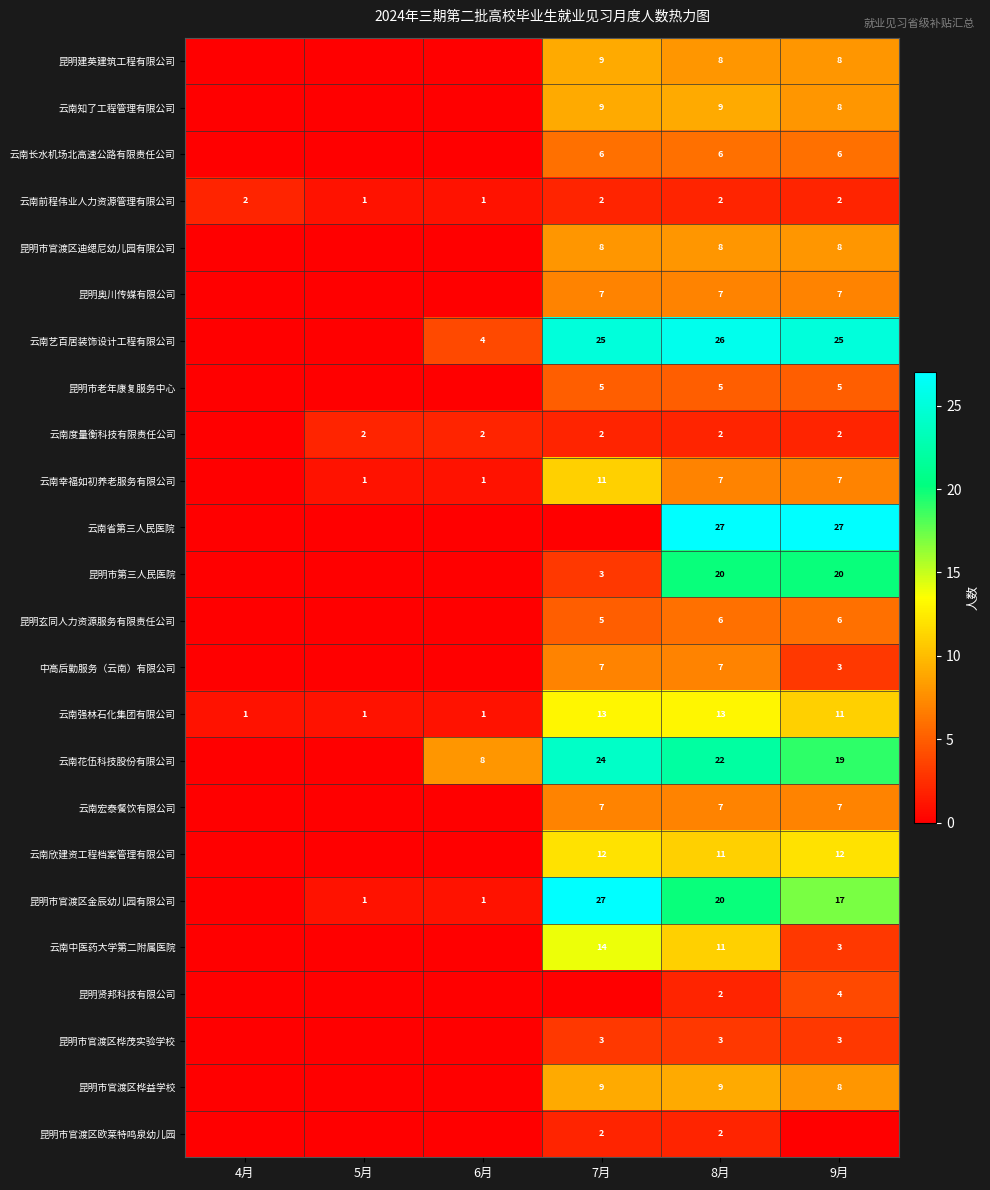

Is the value of 云南艺百居装饰设计工程有限公司 at 8月 greater than the value of 云南欣建资工程档案管理有限公司 at 9月?

Yes